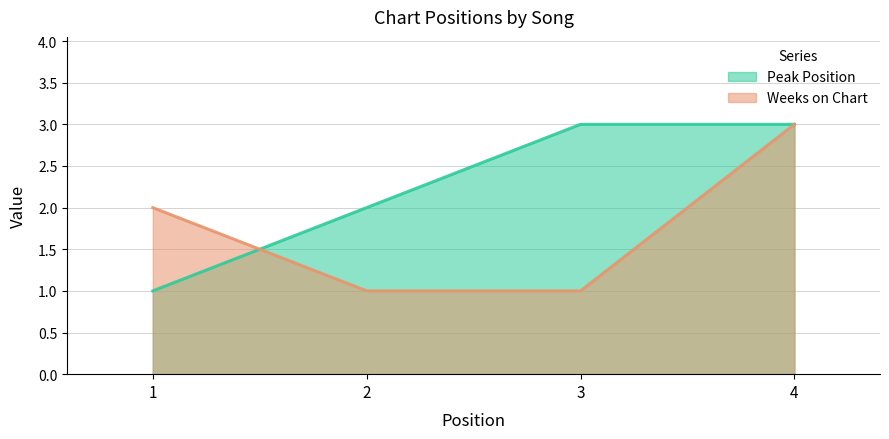

Where does the Weeks on Chart series first go above 2?

4